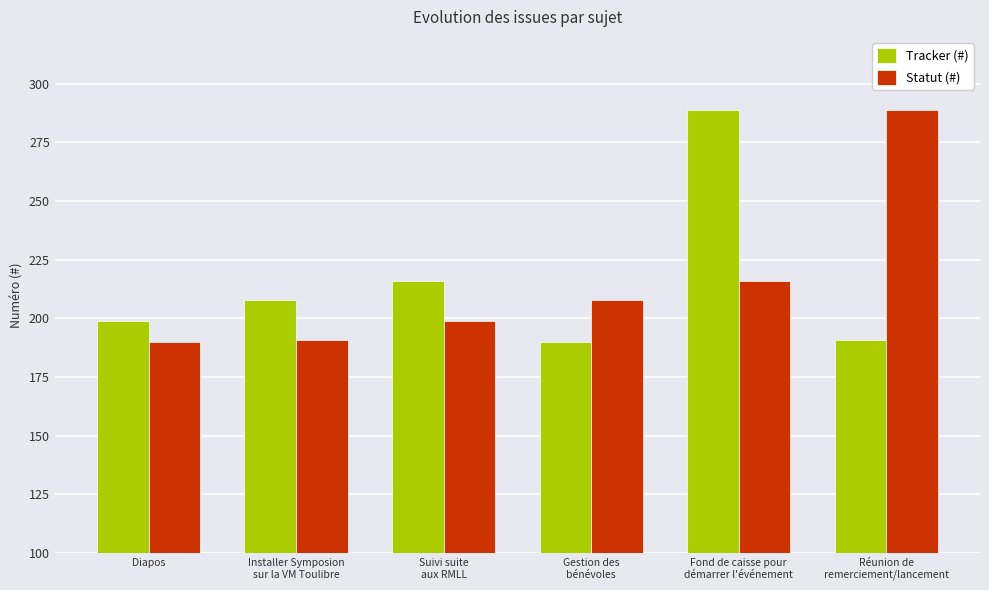

What is the sum of all Tracker (#) values?

1293